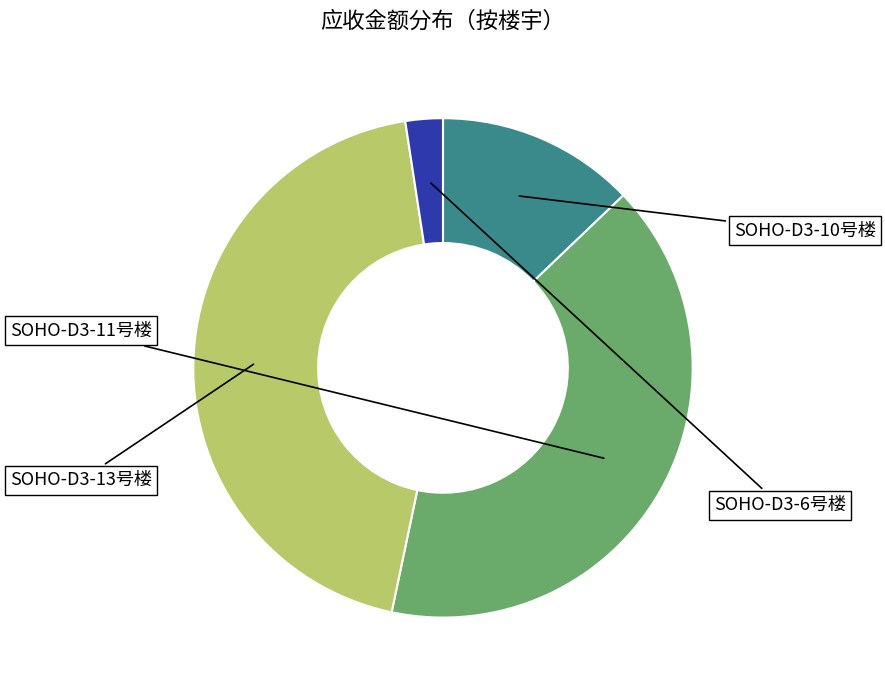

Is there any slice that represents more than half of the pie?

No